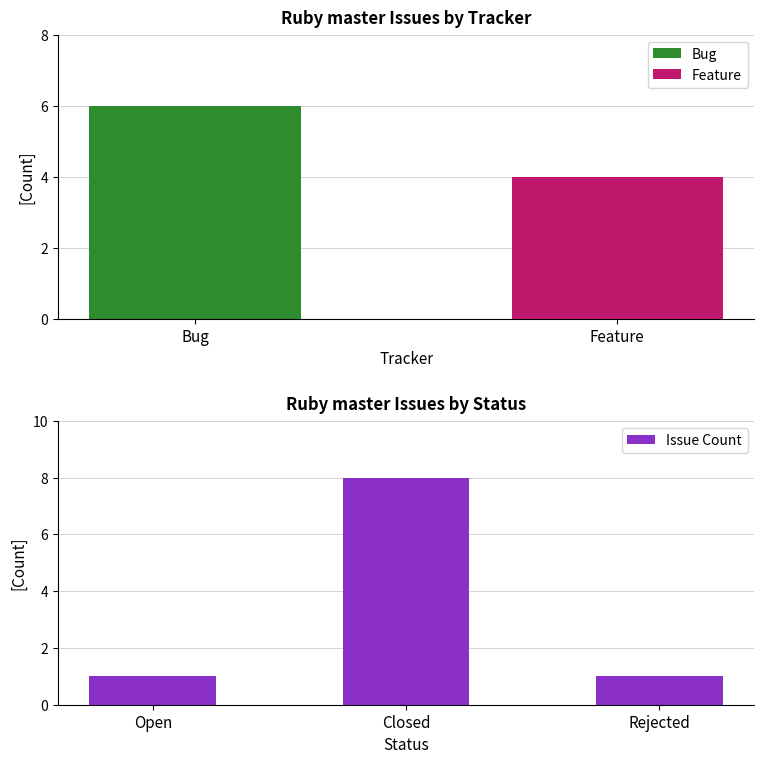

True or false: Issue Count has a value of 1 at Rejected.

True